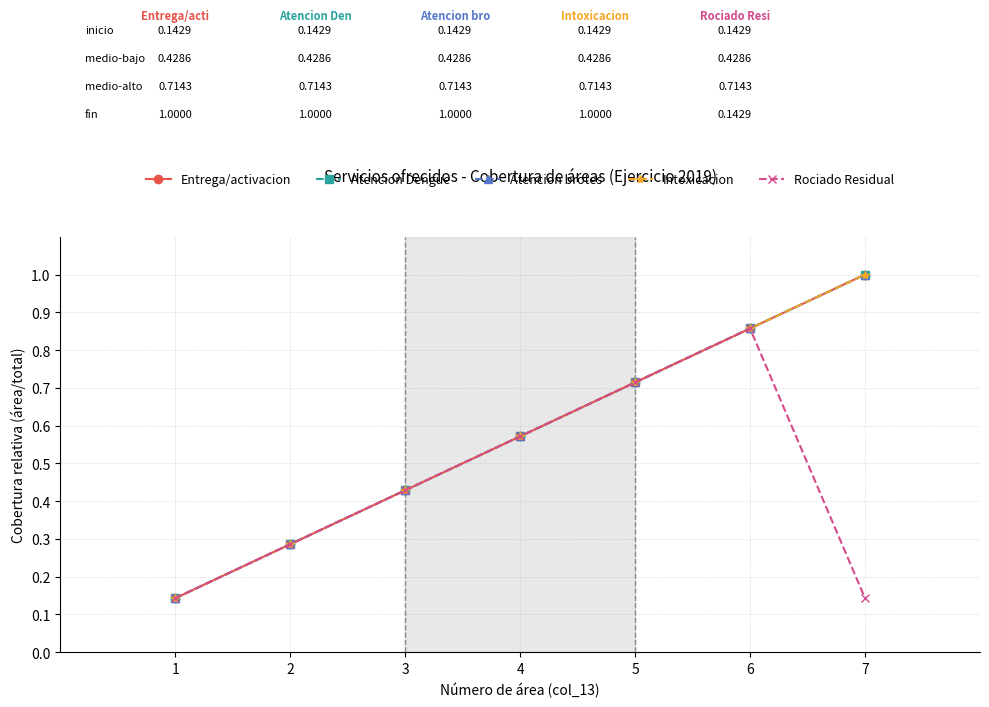

Does the chart have visible grid lines?

Yes